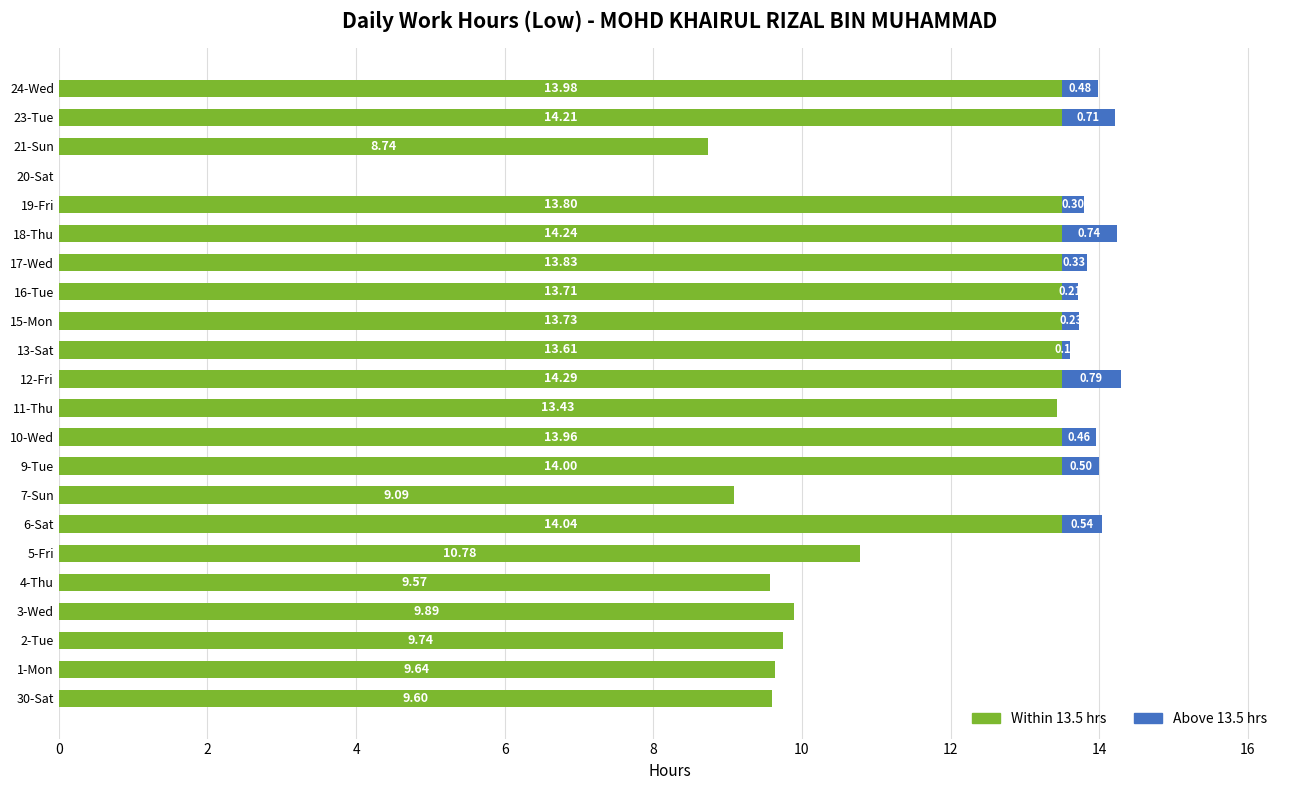

What is the total value across all series at 3-Wed?

9.9